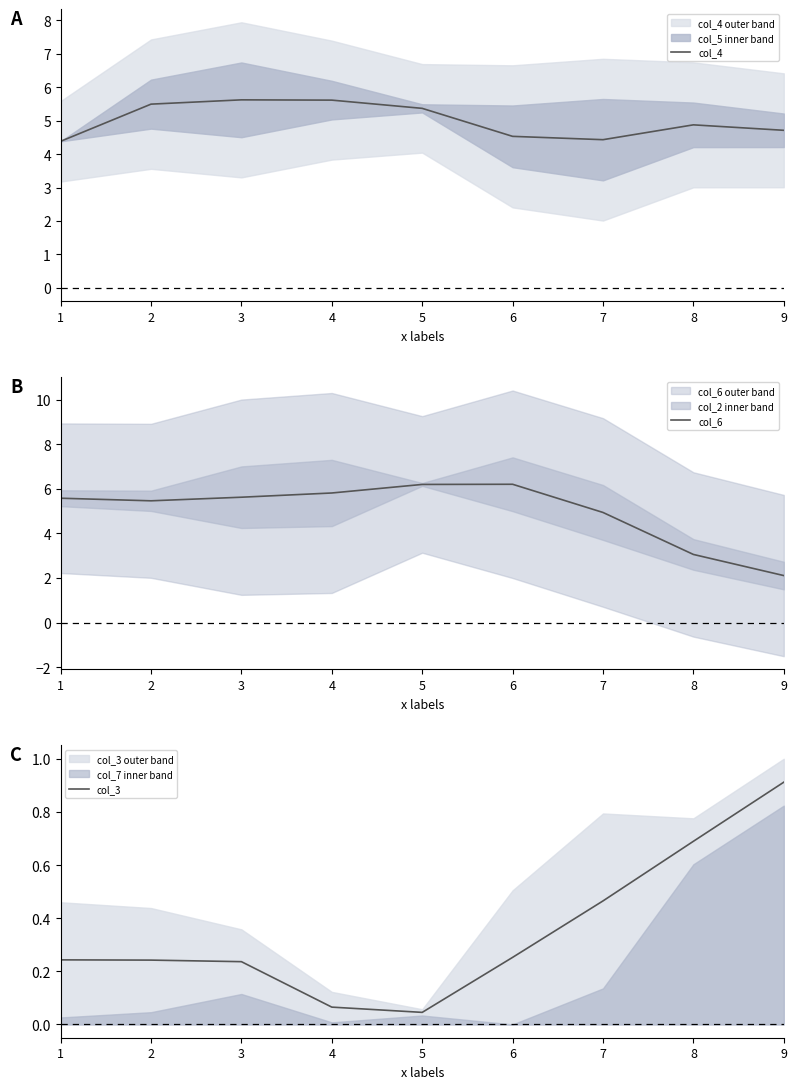

What is the difference between the maximum and minimum values in the col_3 series?

0.9